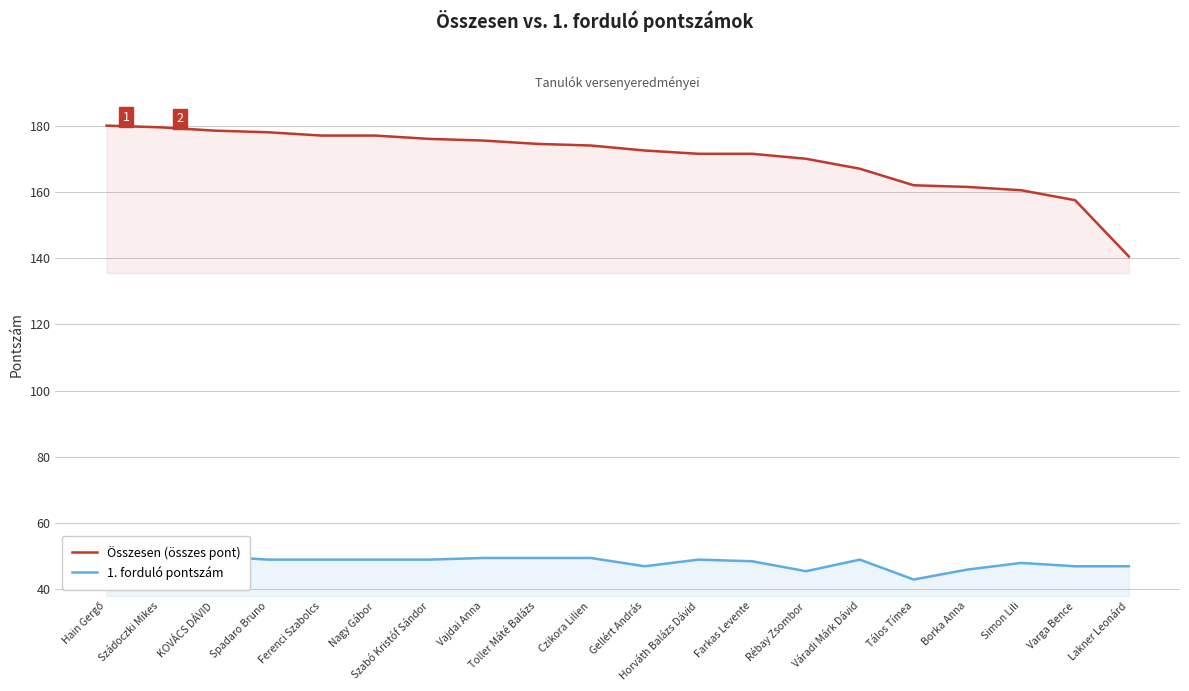

How many data points in Összesen (összes pont) are less than 174?

10